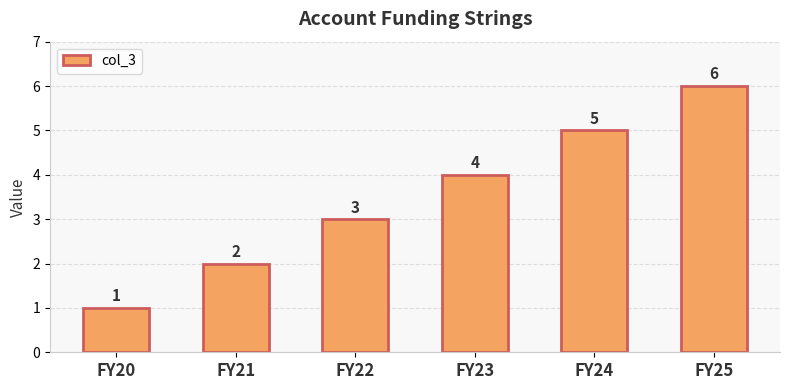

Reading right to left, what are all the values shown in this chart?

6	5	4	3	2	1